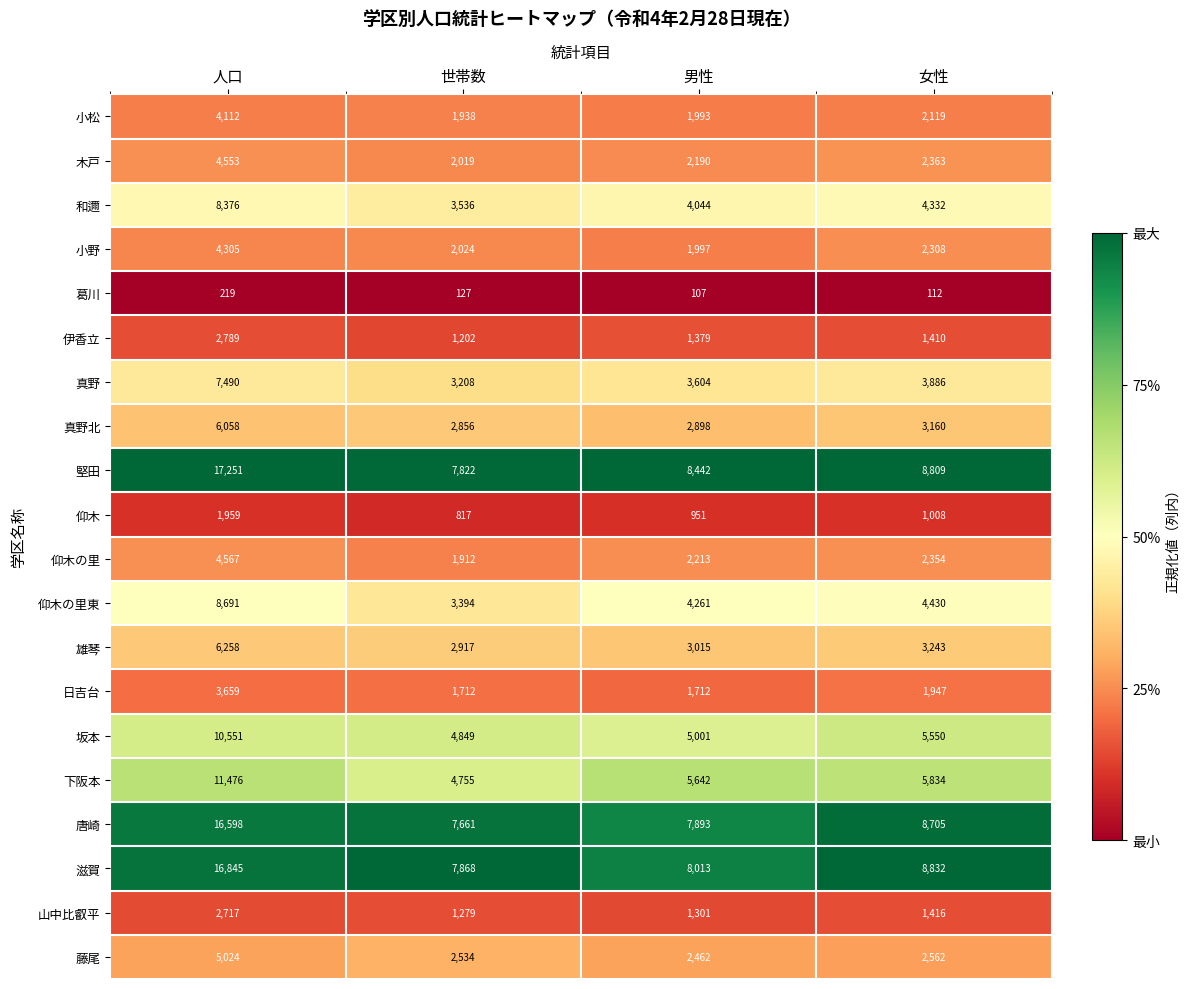

Is the value of 仰木 at 人口 greater than the value of 真野北 at 男性?

No